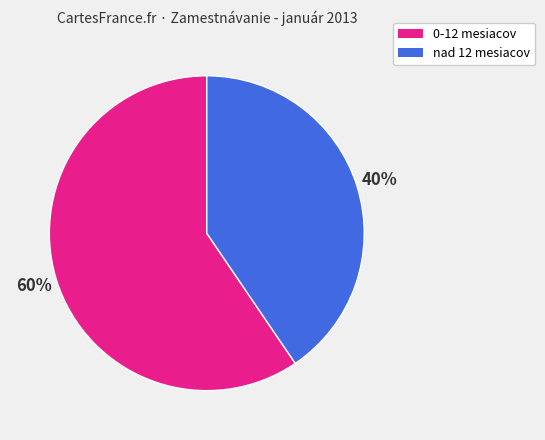

Does any single category account for the majority?

Yes